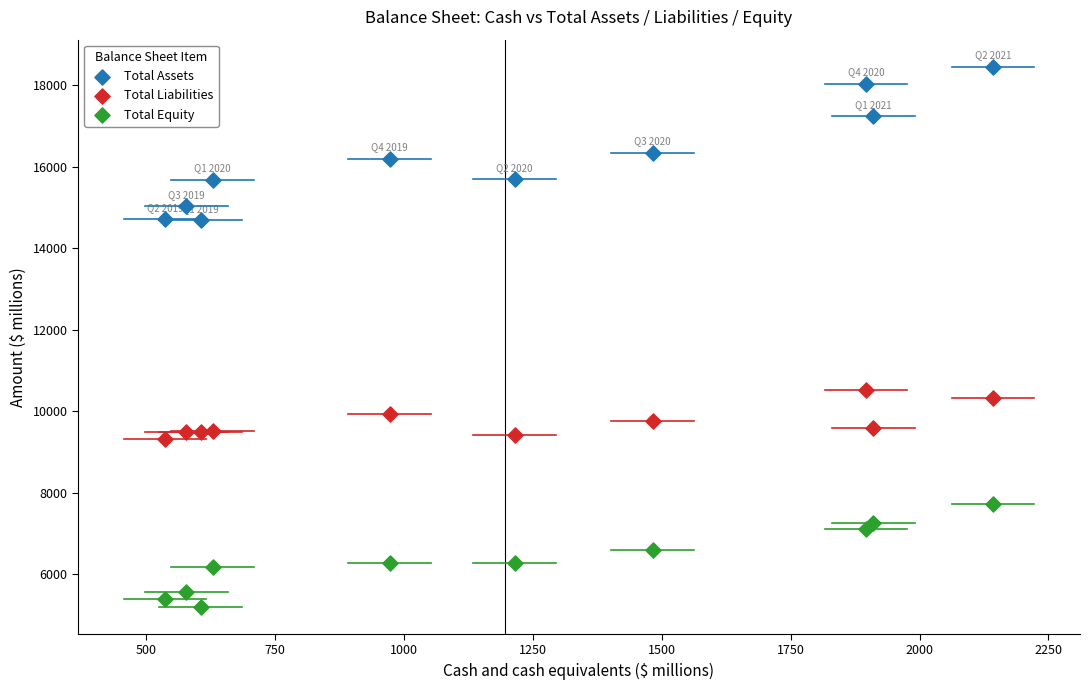

Which series has the widest spread of Y values?

Total Assets